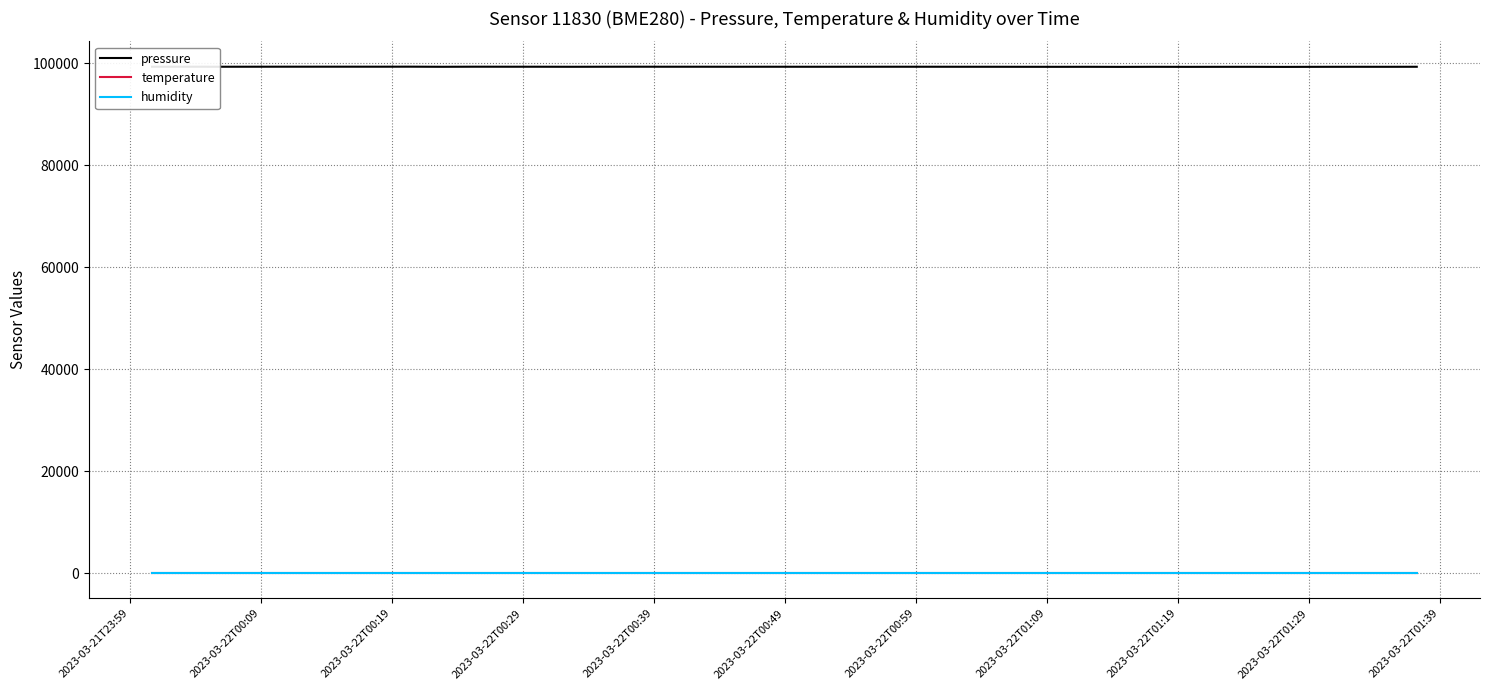

True or false: temperature and pressure cross at least once.

False